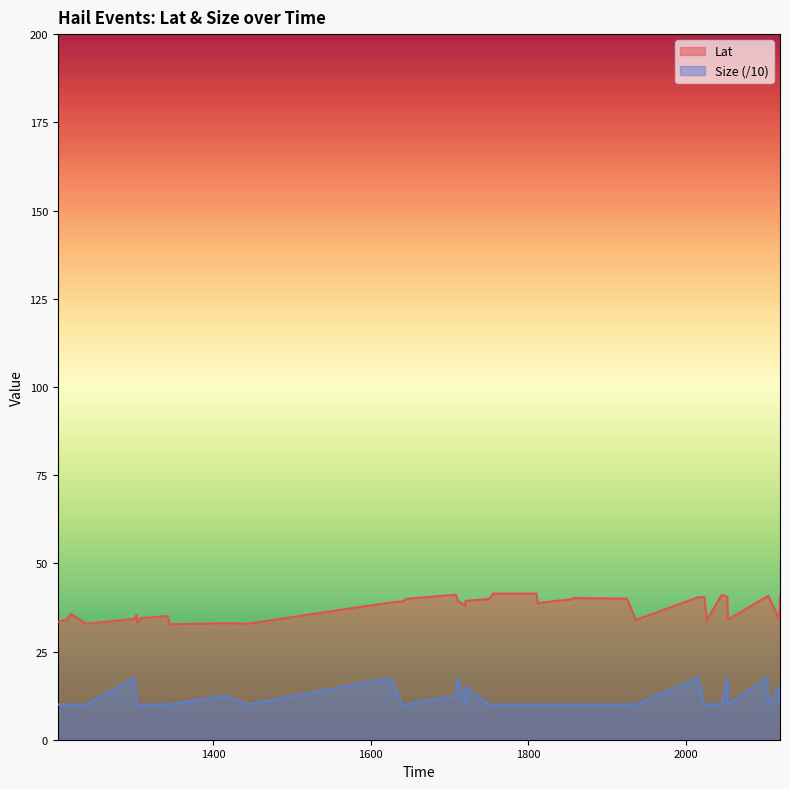

Is the value of Size at 1708 greater than the value of Lat at 1857?

No